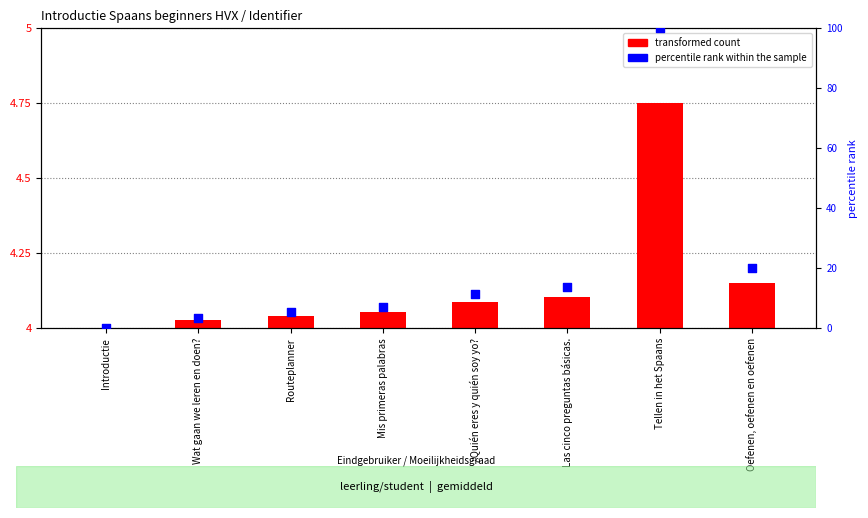

Which series has the widest spread of Y values?

percentile rank within the sample